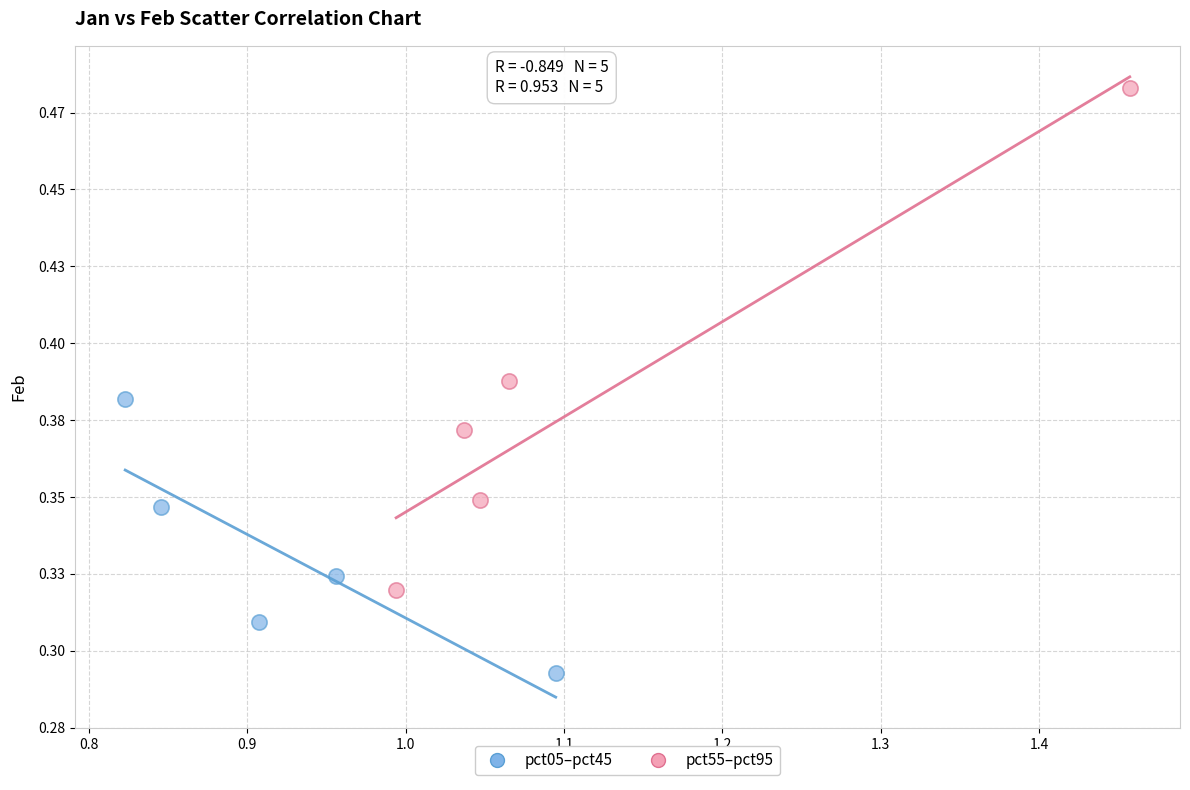

Which series has the largest Y range (max minus min)?

pct55–pct95